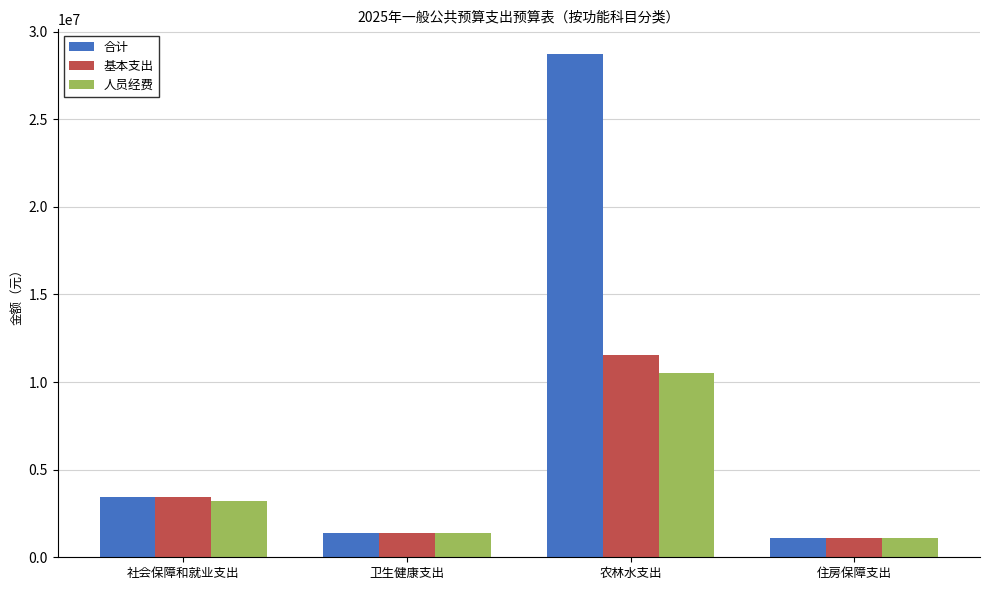

What is the label of the 2nd bar from the right?

农林水支出